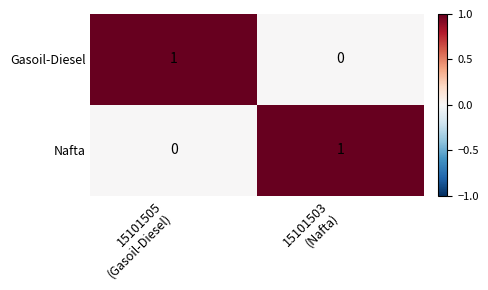

Reading right to left, transcribe all the data shown in this chart.

Gasoil-Diesel: 0	1
Nafta: 1	0